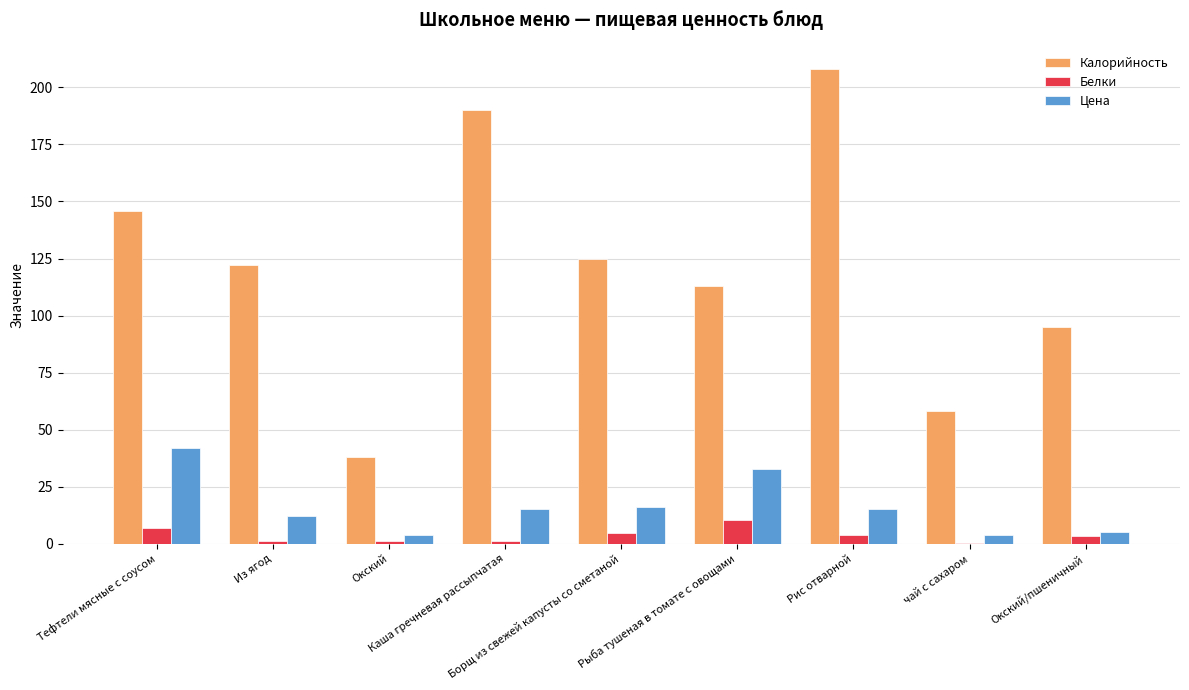

Which series has the largest total across all categories?

Калорийность